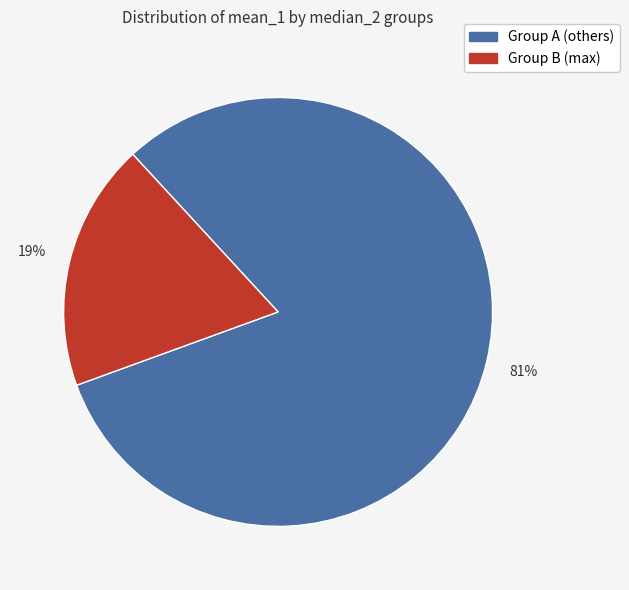

How many segments does this pie chart have?

2